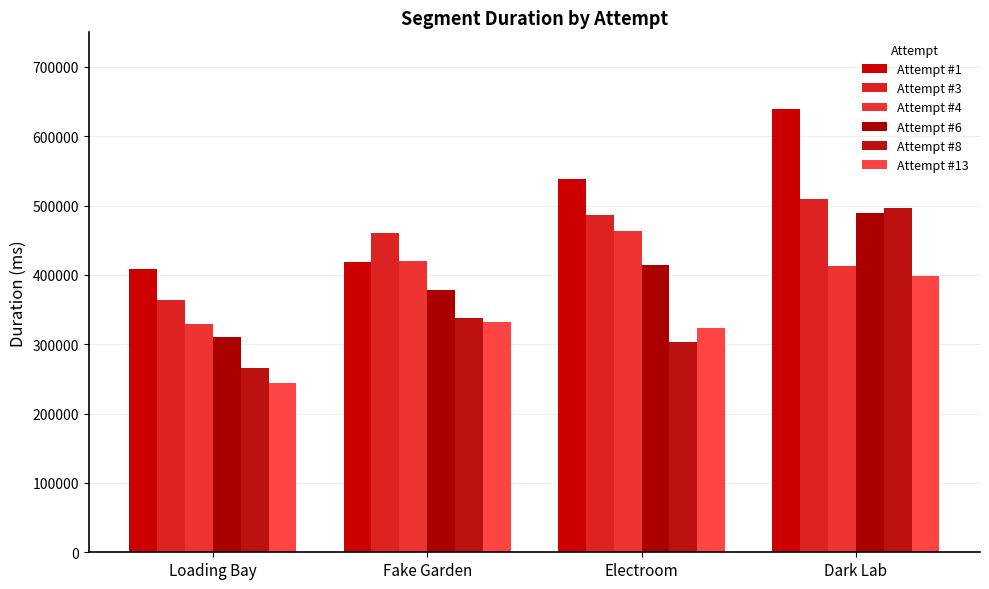

Which category has the lowest value in the Attempt #13 series?

Loading Bay